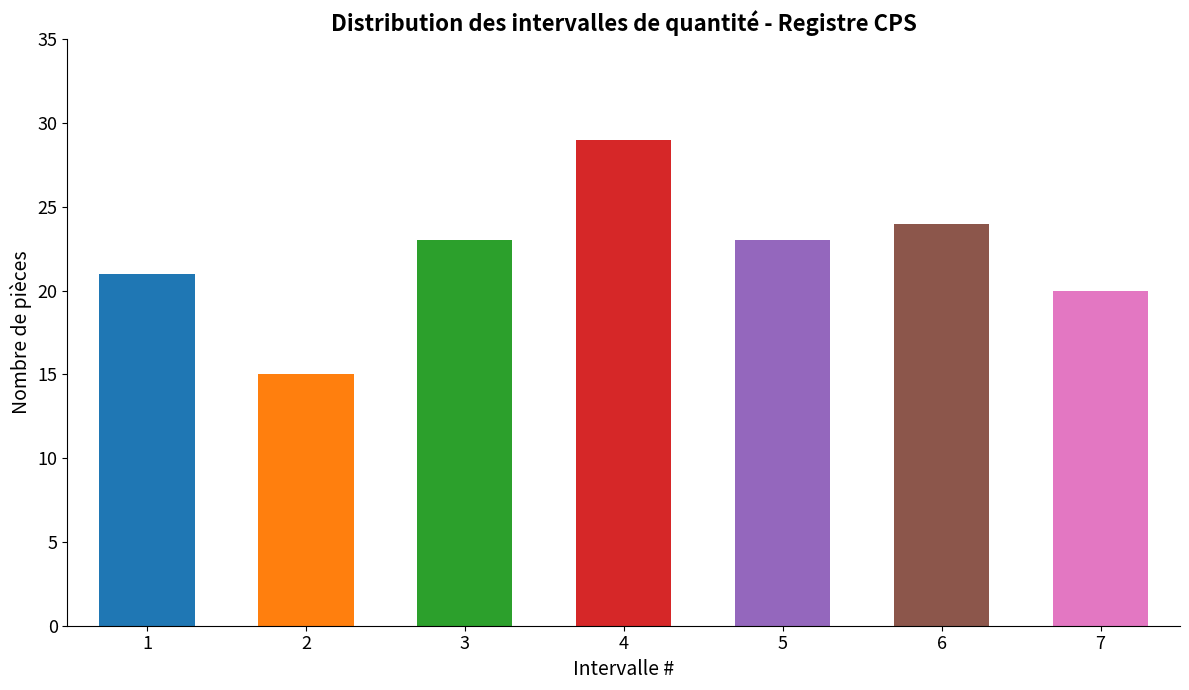

Count the number of categories in the chart.

7